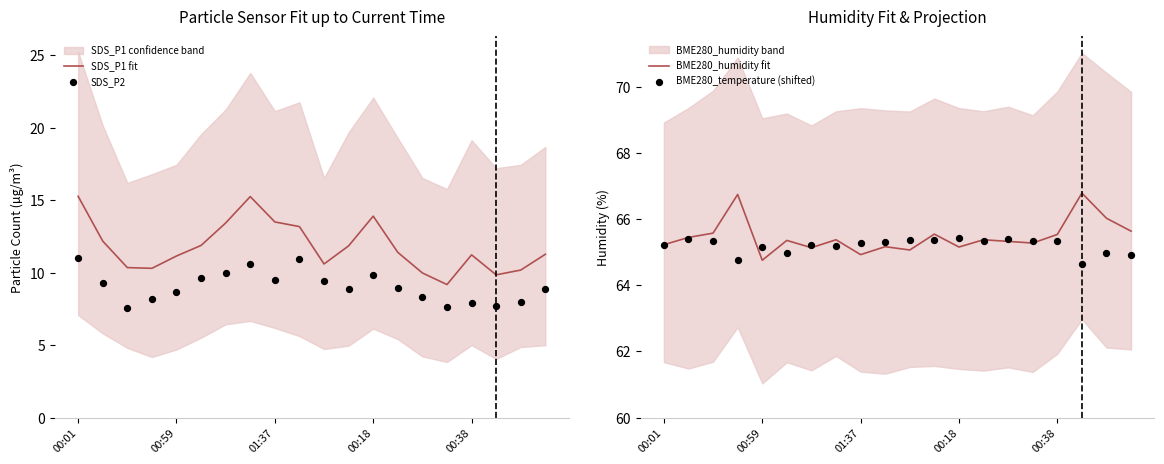

Is the value of SDS_P2 at 17 greater than the value of BME280_humidity fit at 16?

No